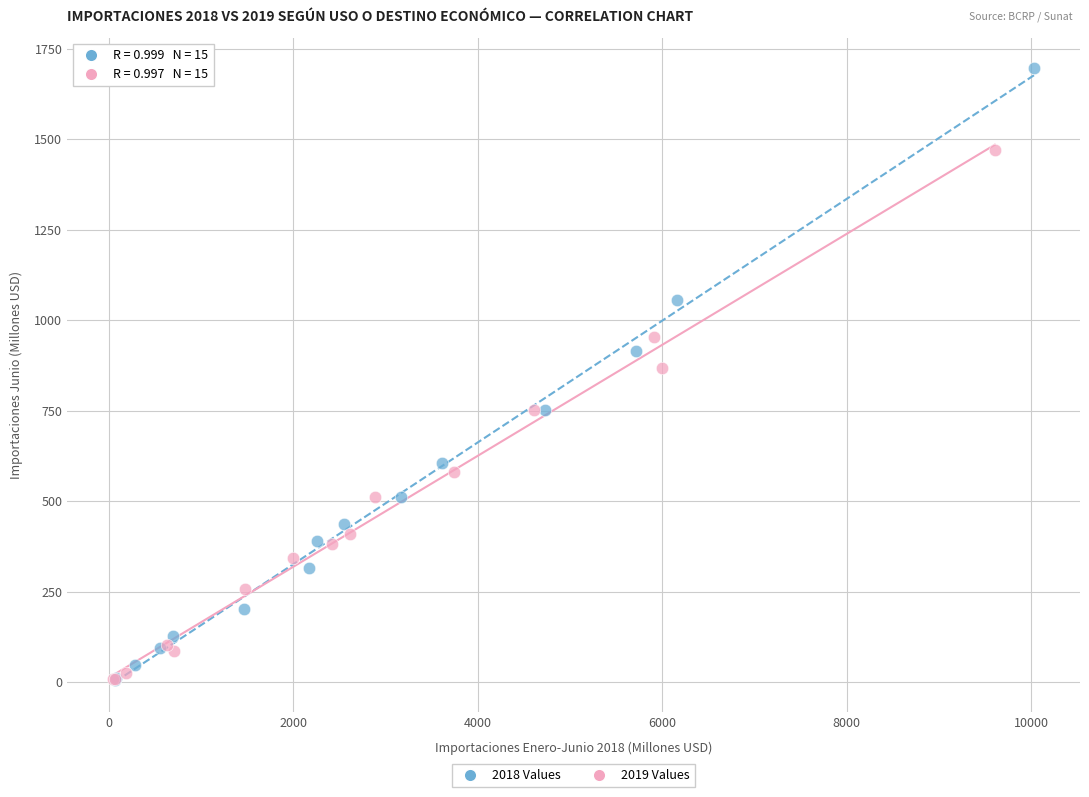

Which series contains the highest Y value?

2018 Values